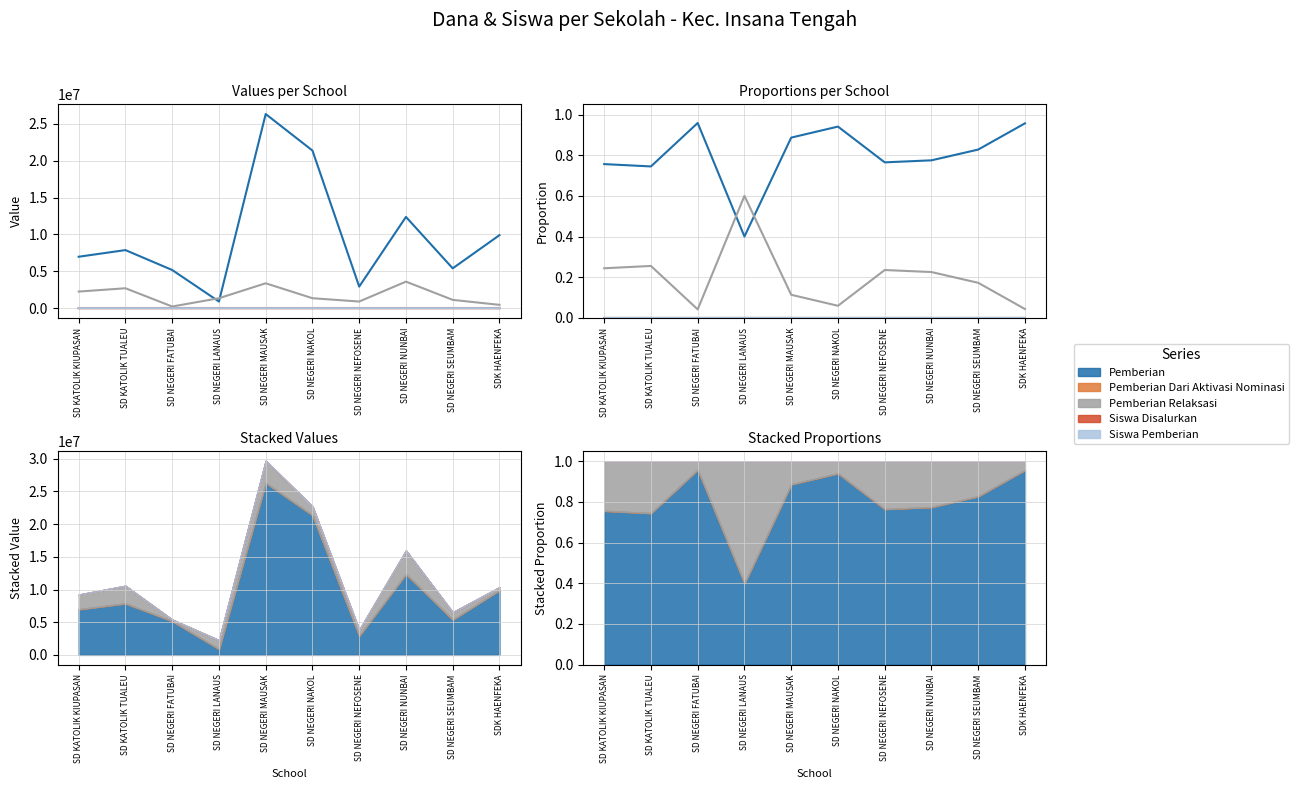

Reading left to right, what are all the values shown in this chart?

Pemberian: 0.8	0.7	1.0	0.4	0.9	0.9	0.8	0.8	0.8	1.0
Pemberian Dari Aktivasi Nominasi: 0.0	0.0	0.0	0.0	0.0	0.0	0.0	0.0	0.0	0.0
Pemberian Relaksasi: 0.2	0.3	0.0	0.6	0.1	0.1	0.2	0.2	0.2	0.0
Siswa Disalurkan: 0.0	0.0	0.0	0.0	0.0	0.0	0.0	0.0	0.0	0.0
Siswa Pemberian: 0.0	0.0	0.0	0.0	0.0	0.0	0.0	0.0	0.0	0.0